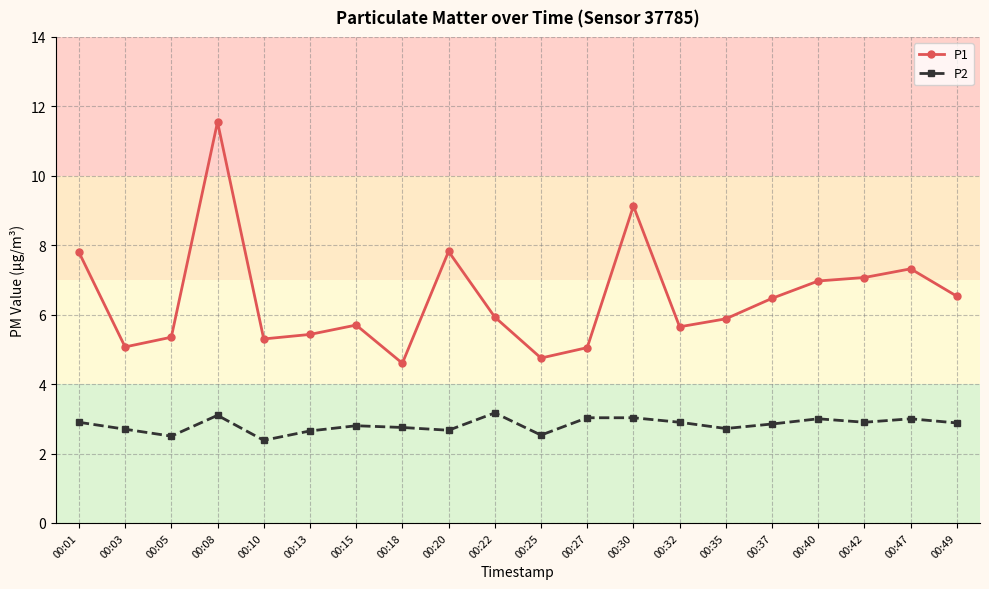

Is it true that P2 equals 2.7 at 00:03?

True